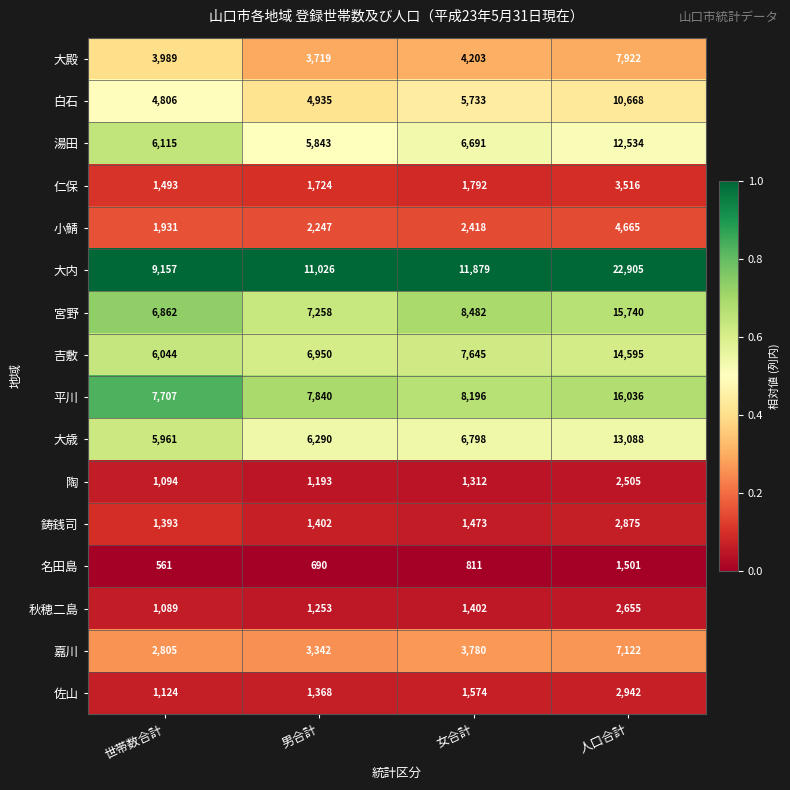

What is the sum of the 小鯖 values at 世帯数合計 and 男合計?

4178